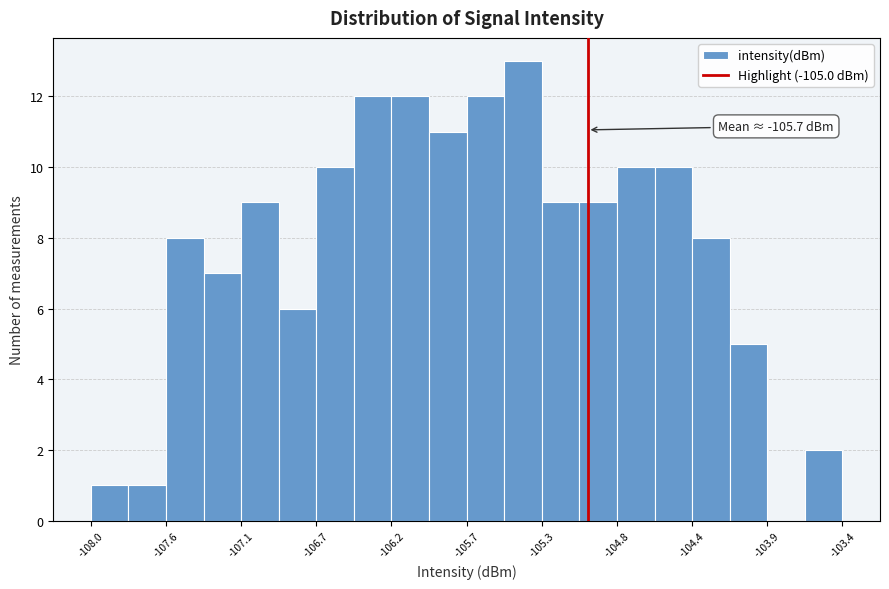

Over which range of the x-axis is the bar tallest?

-105.50 to -105.30